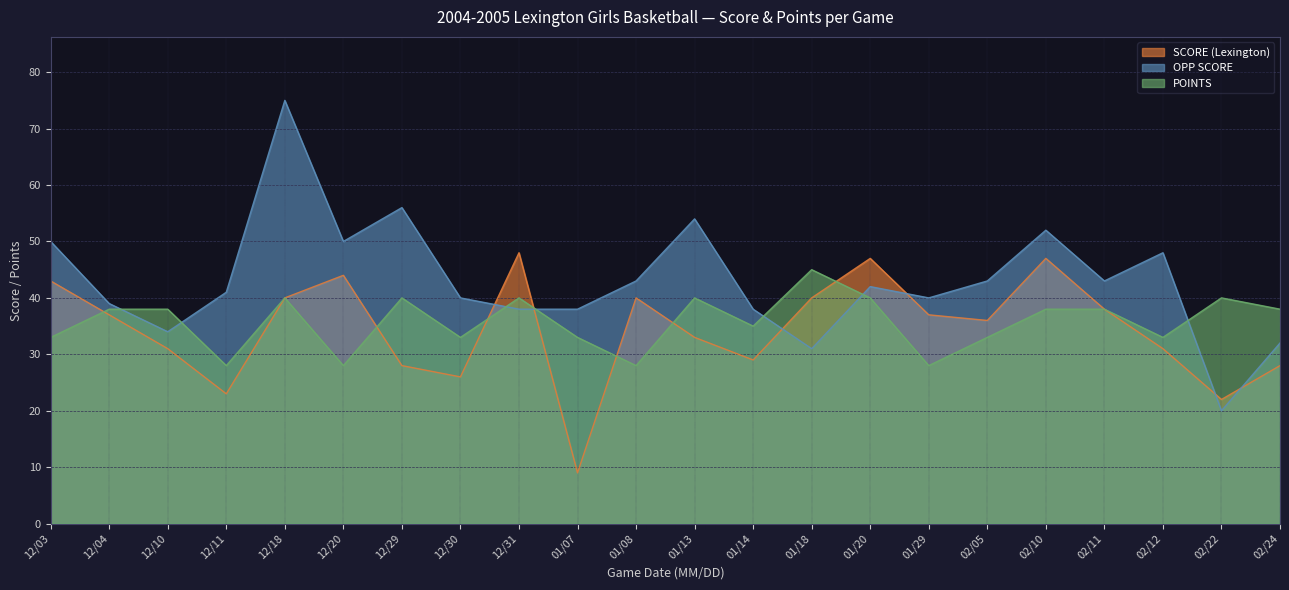

What is the sum of all POINTS values?

787